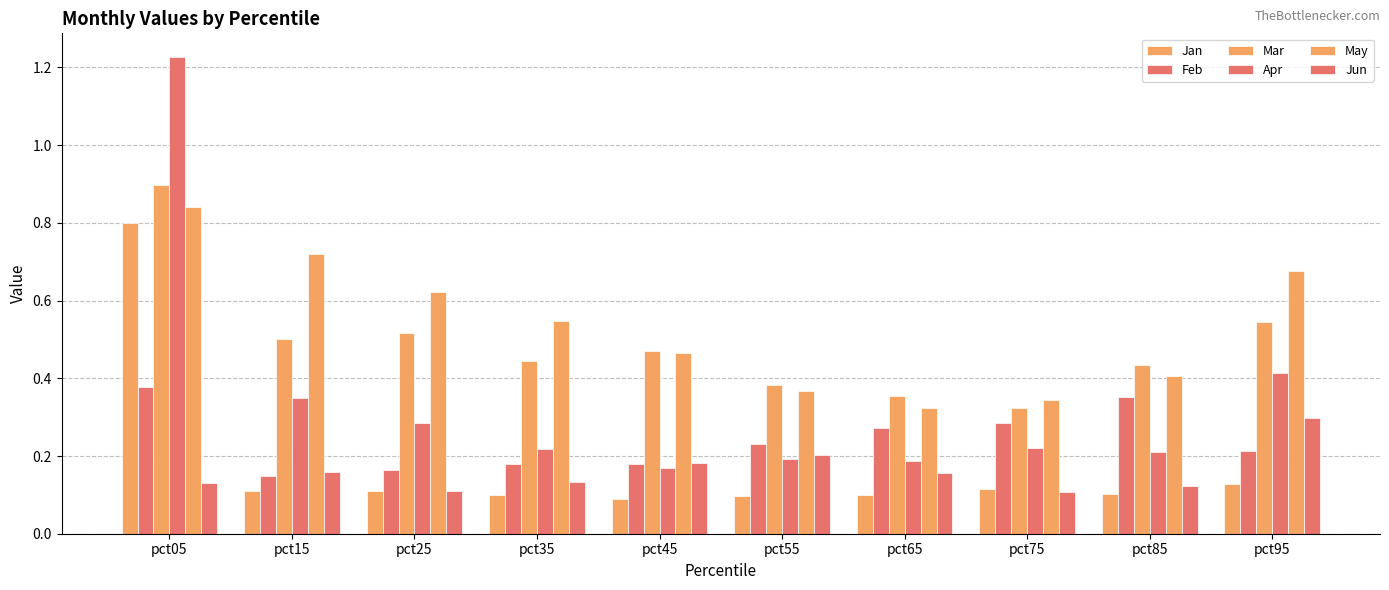

Are the bars grouped side by side (vs. stacked)?

Yes